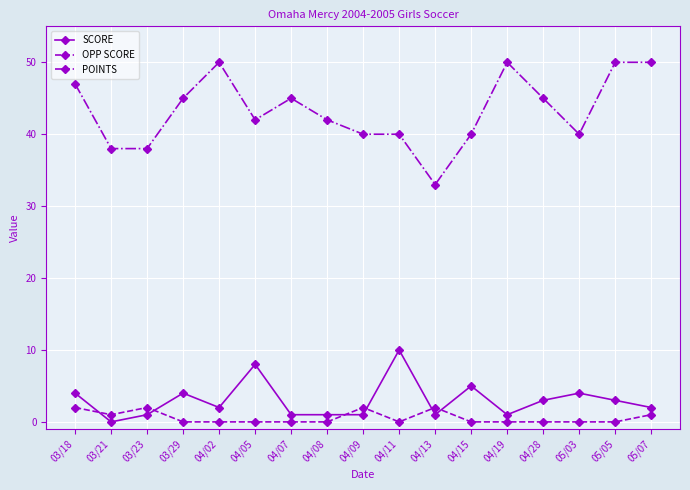

Rank the series by their maximum value, from lowest to highest.

OPP SCORE, SCORE, POINTS